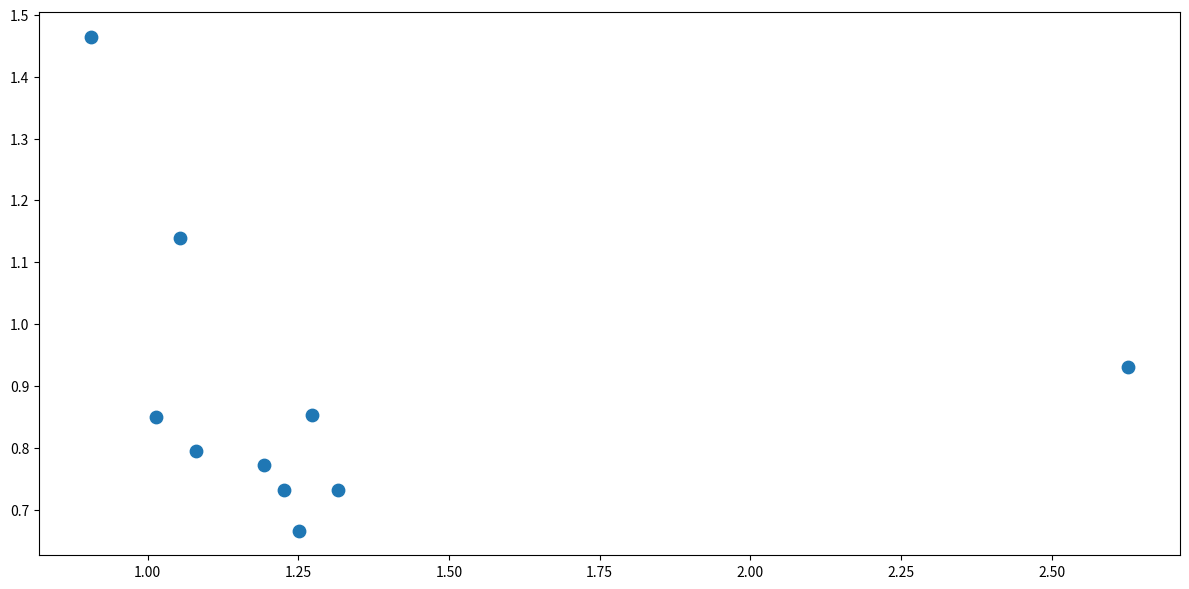

What is the range of X values (max minus min)?

1.7